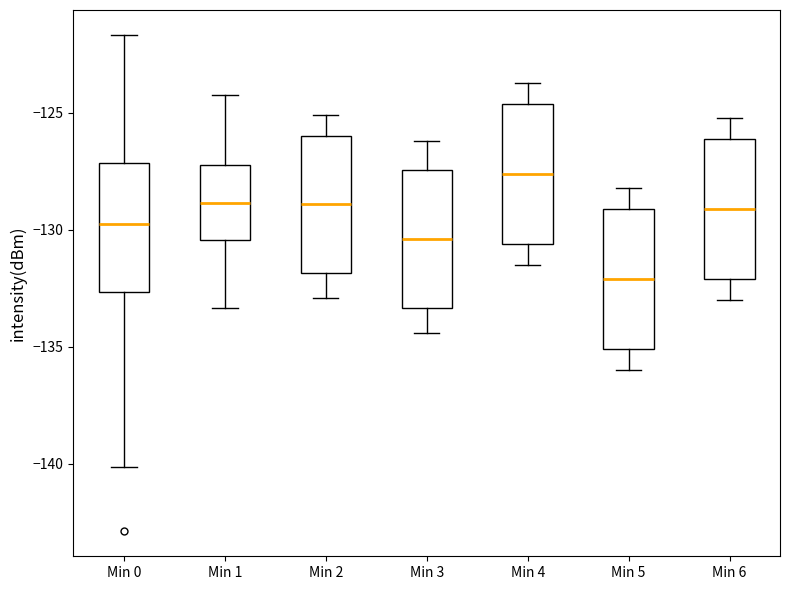

Which box's median line is the highest?

Min 4